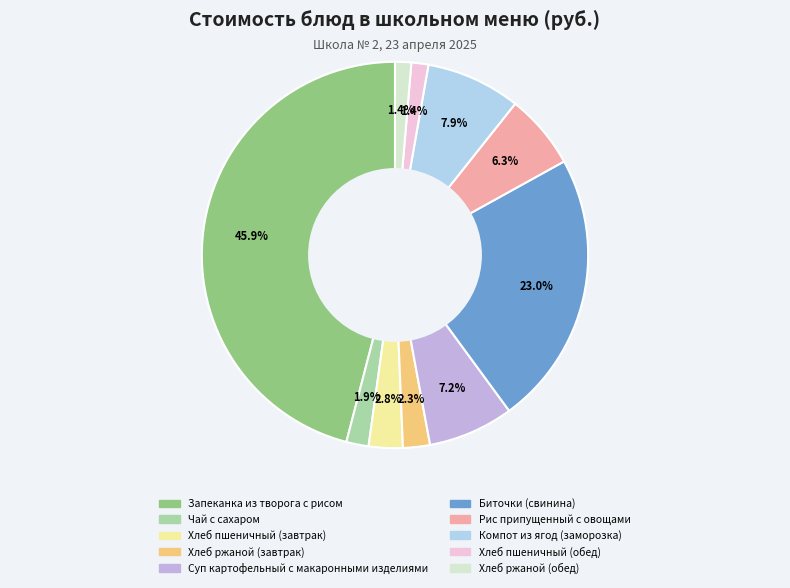

Does any single category account for the majority?

No